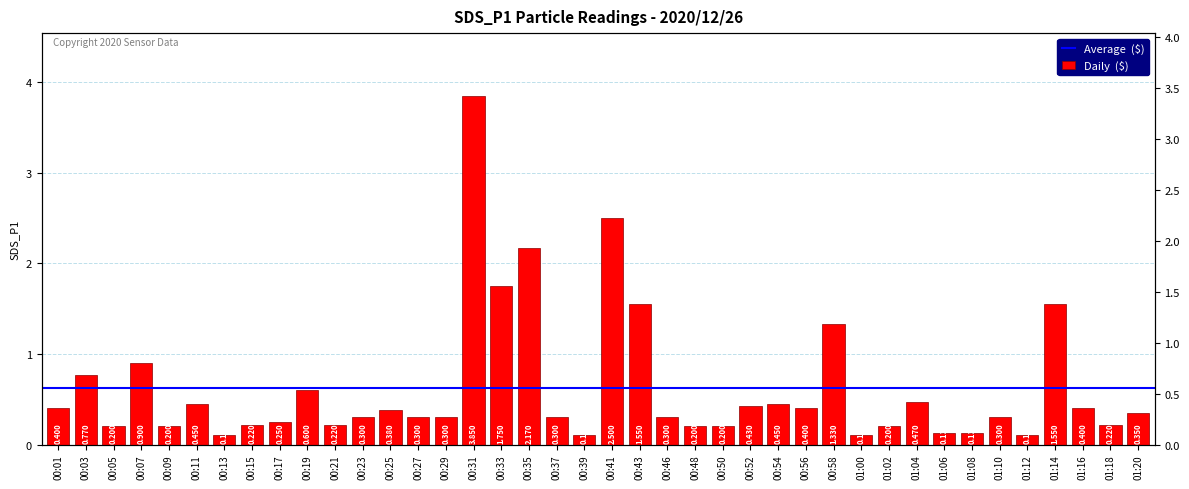

What is the difference between the maximum and minimum values?

3.8